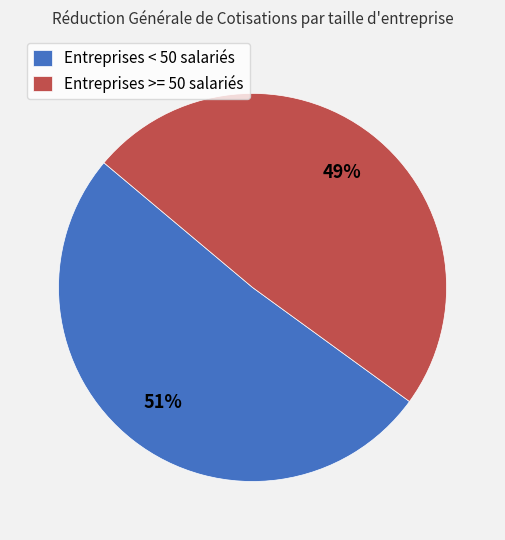

Which category has the biggest portion of the pie?

Entreprises < 50 salariés